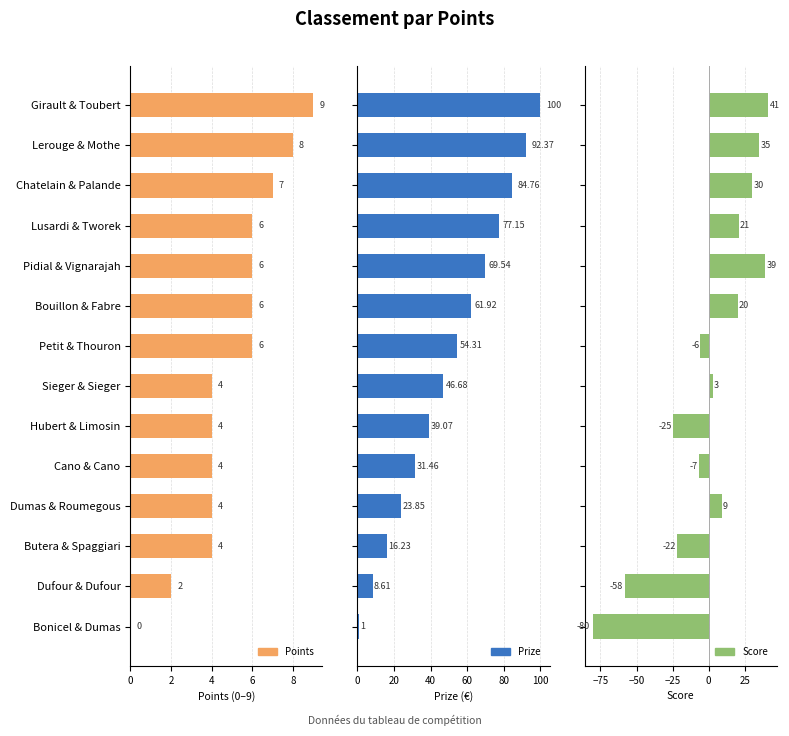

What is the average value of the Points series?

5.0